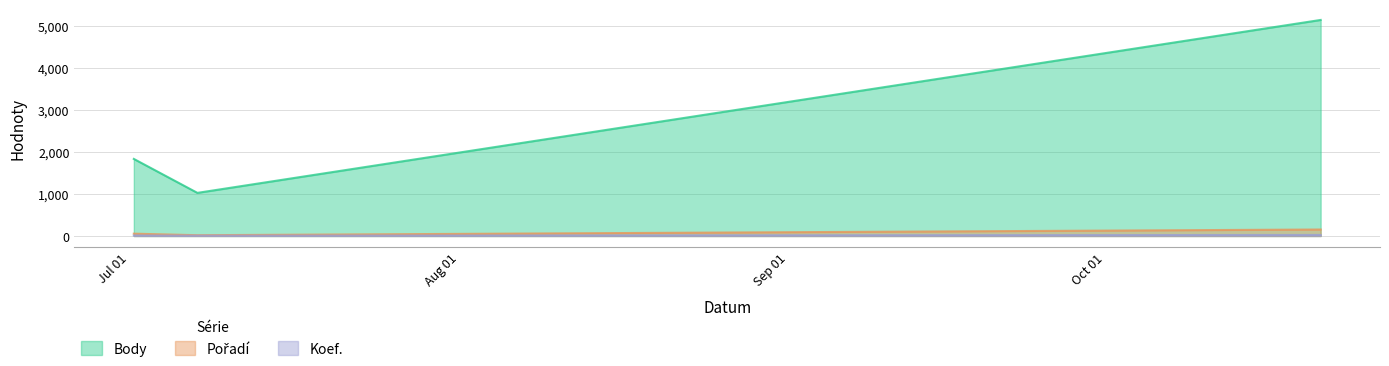

Between 2021-07-09 and 2021-07-03, which series saw the biggest shift?

Body